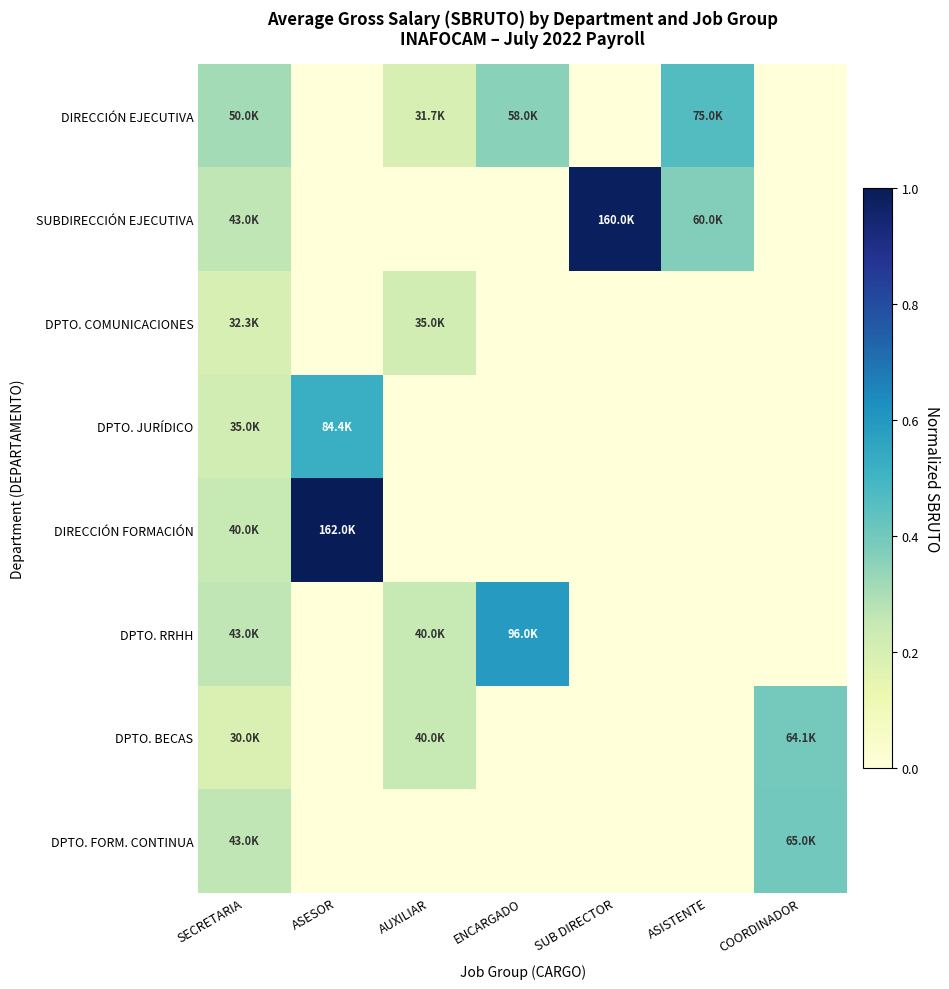

What is the difference between the highest and lowest values at ENCARGADO?

0.6